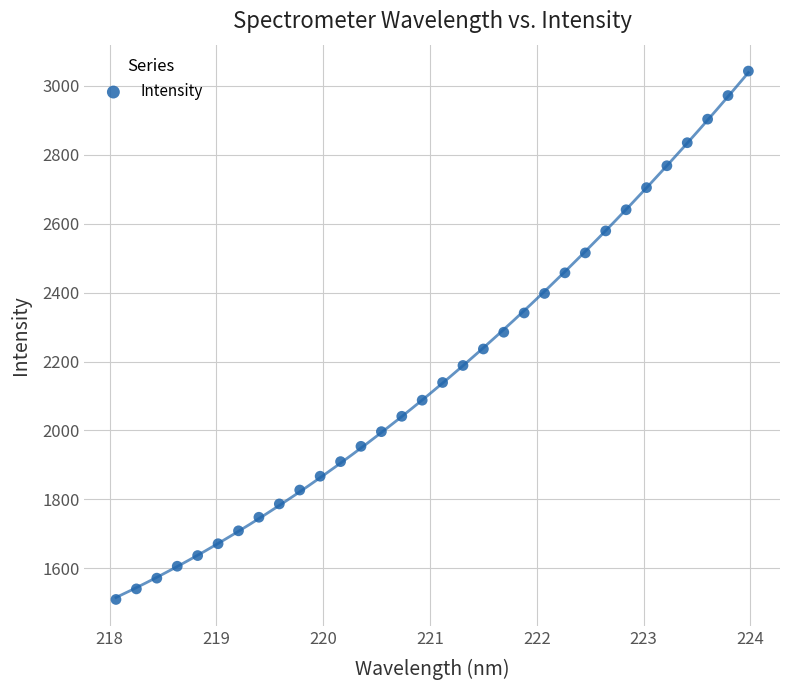

What is the range of X values (max minus min)?

5.9